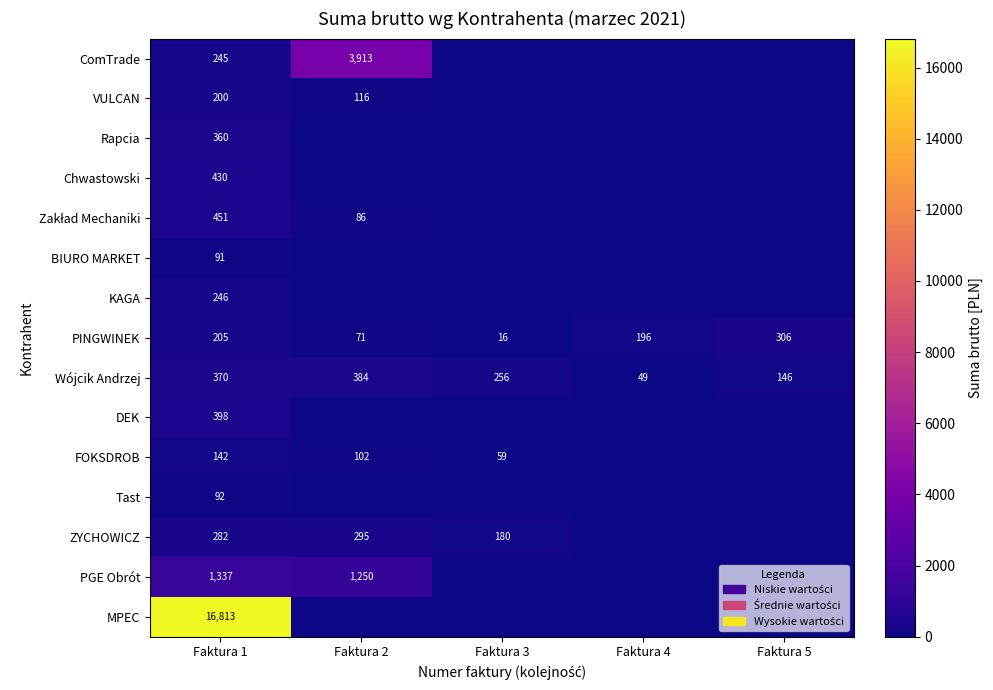

At which label is Wójcik Andrzej closest to 216?

Faktura 3